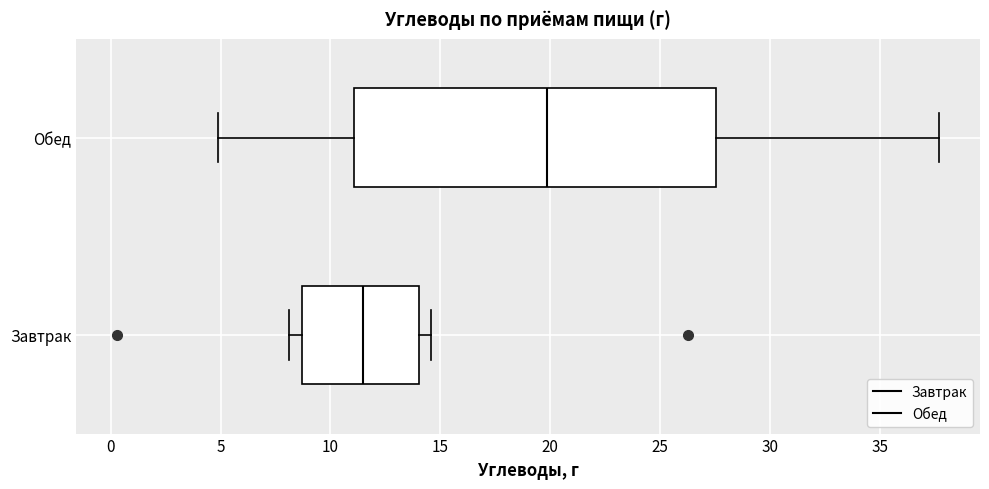

Which box is the widest, from its left edge to its right edge?

Обед